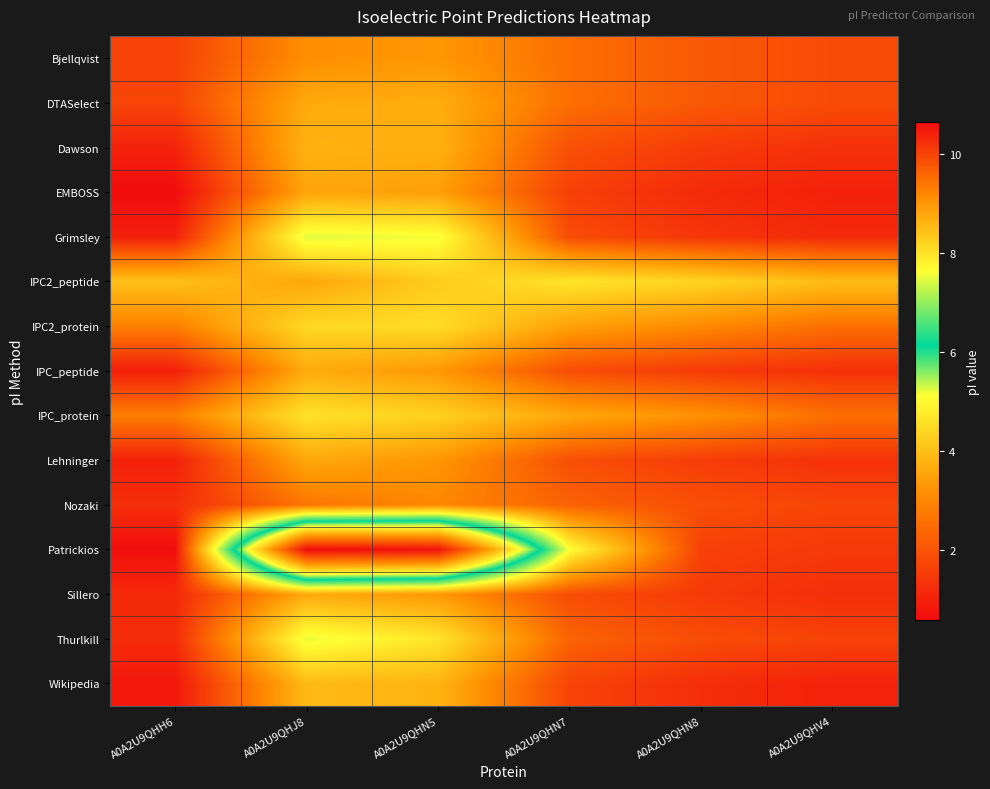

At which category does the chart reach its peak across all series?

A0A2U9QHH6